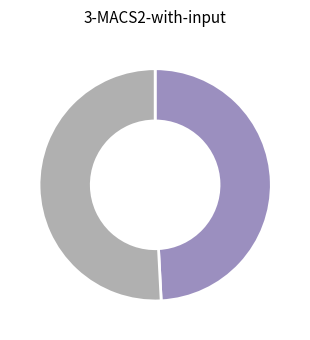

Does any single category account for the majority?

Yes